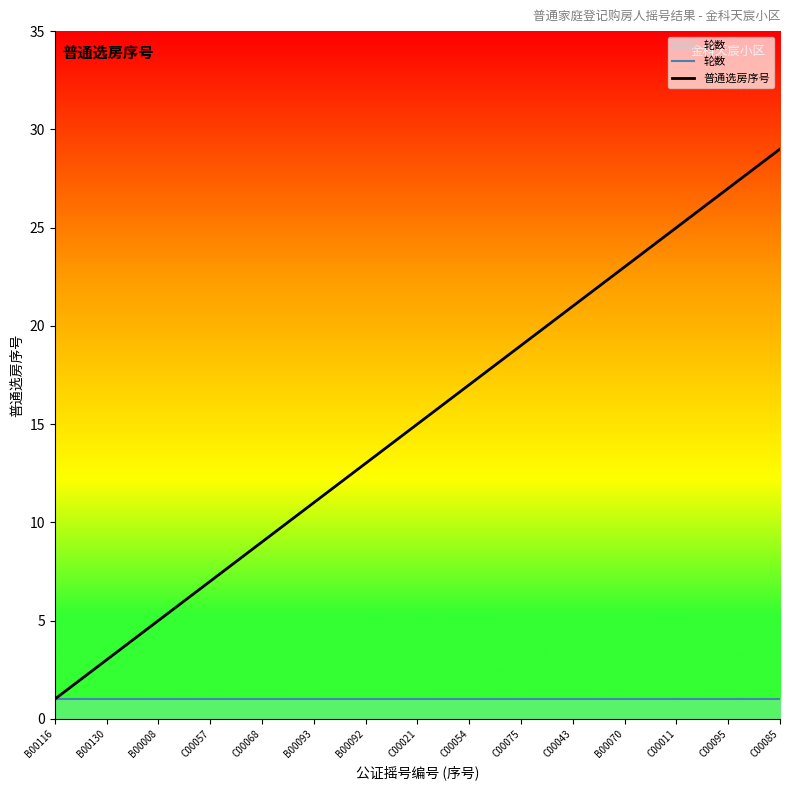

What is the sum of the 普通选房序号 values at B00130 and B00008?

8